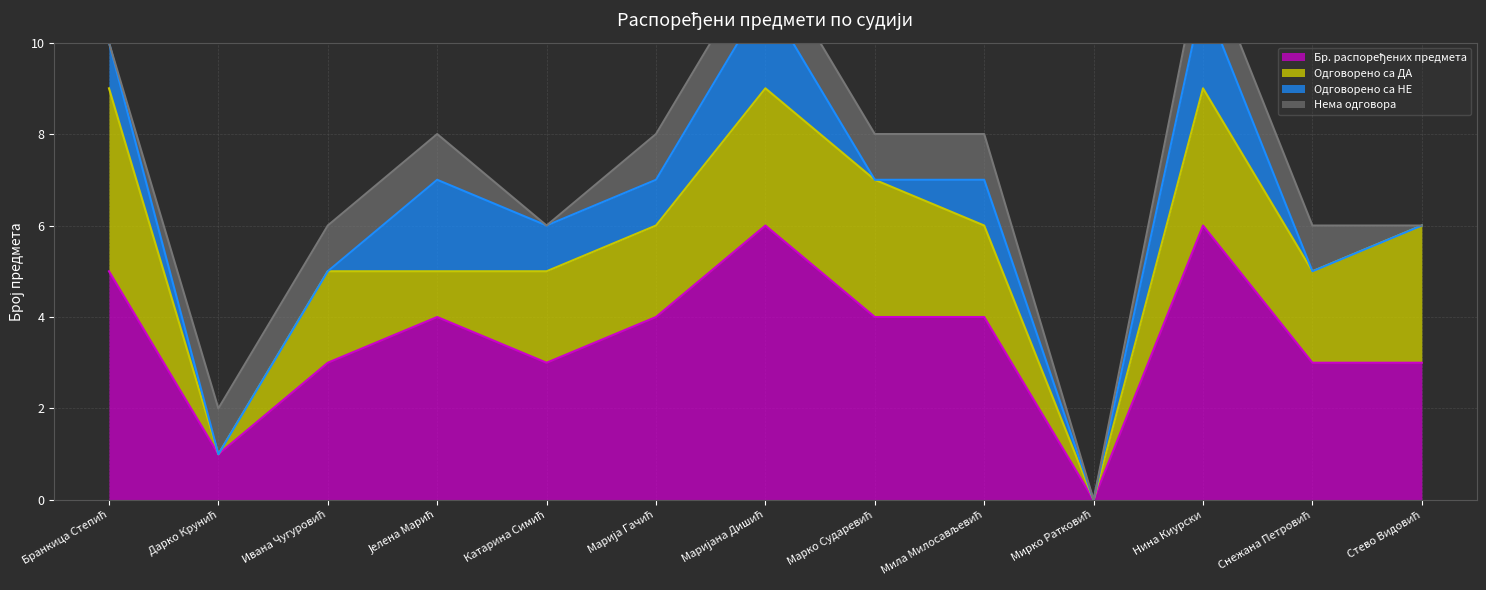

The Бр. распоређених предмета series shows 4 at Јелена Марић. True or false?

True